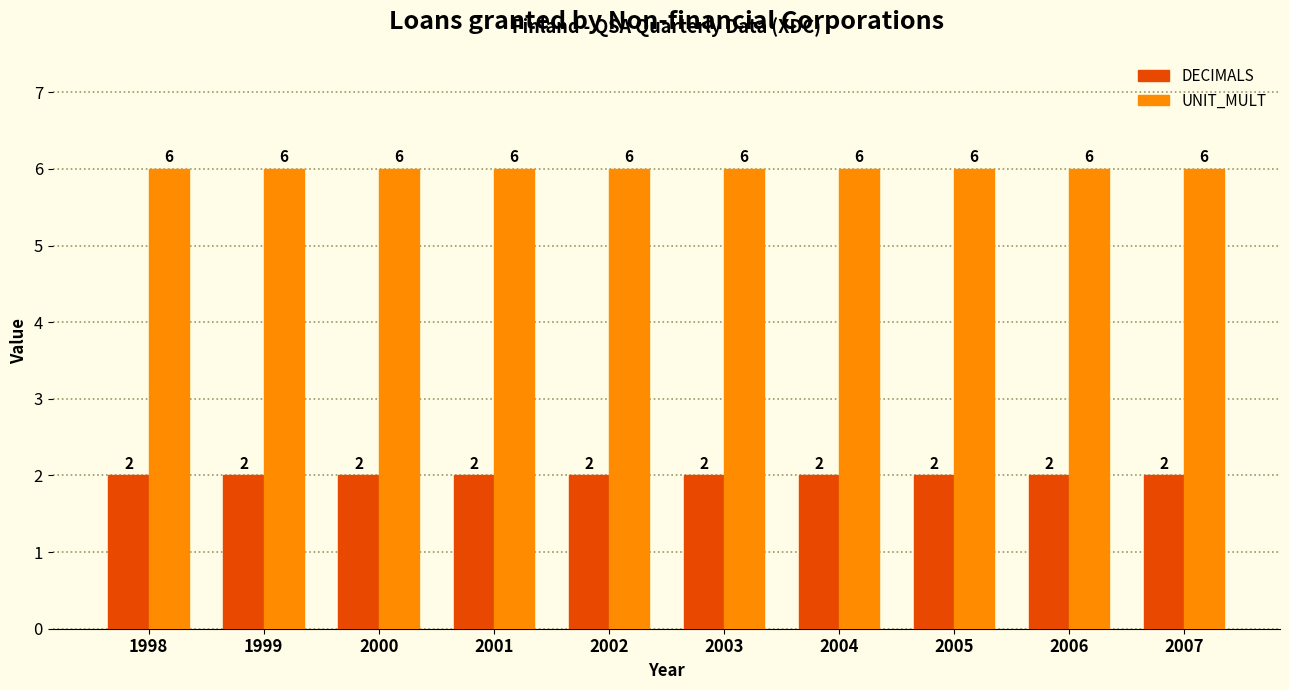

Is it true that DECIMALS equals 1 at 2006?

False